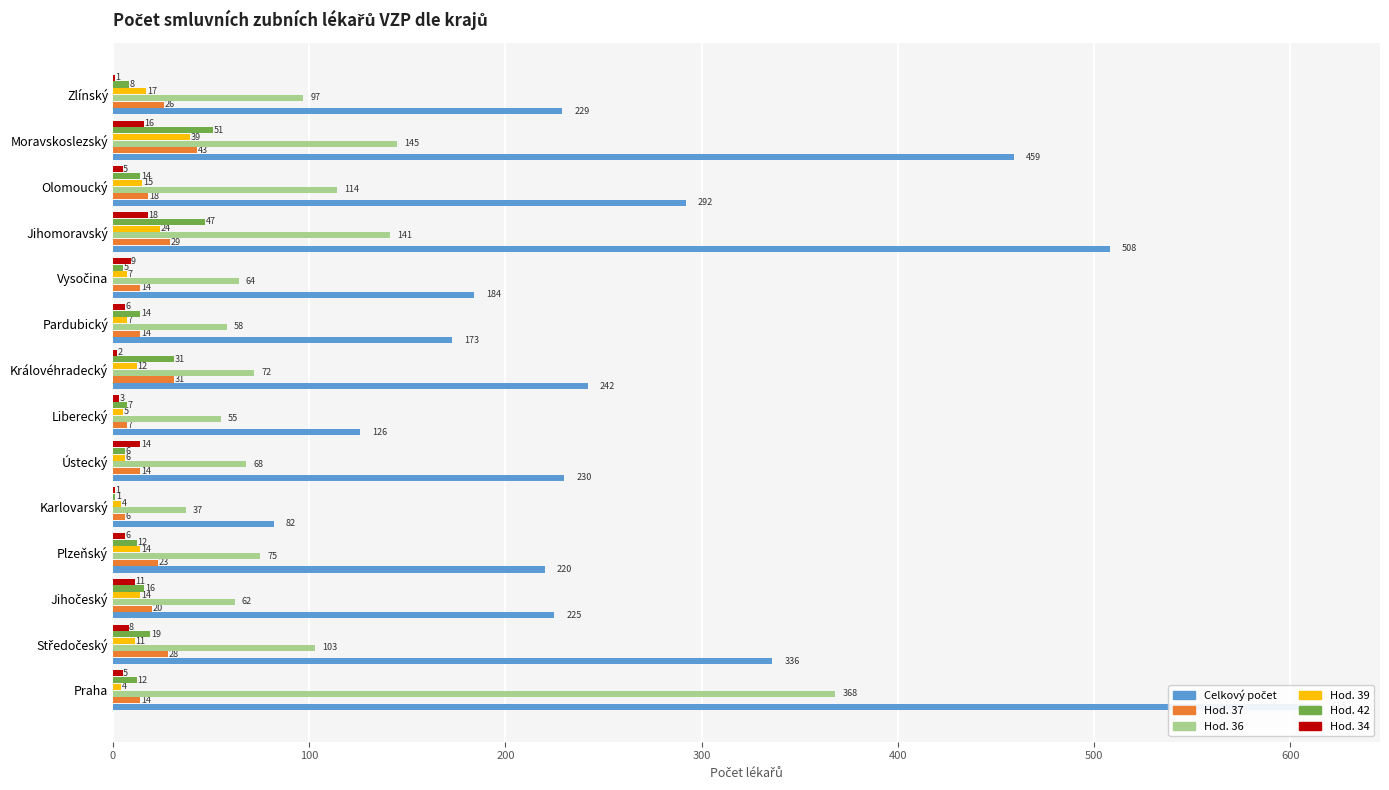

How many values in the Hod. 34 series are below 6?

6